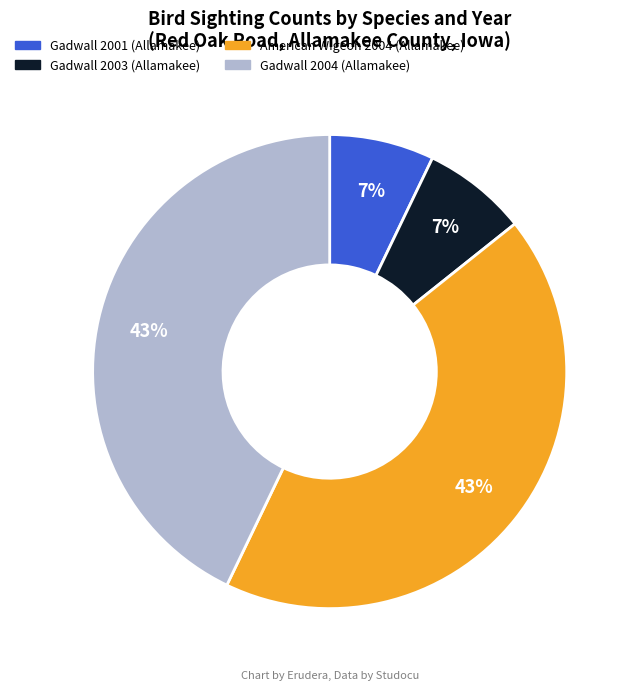

Is Gadwall 2001 (Allamakee) the majority of the pie?

No